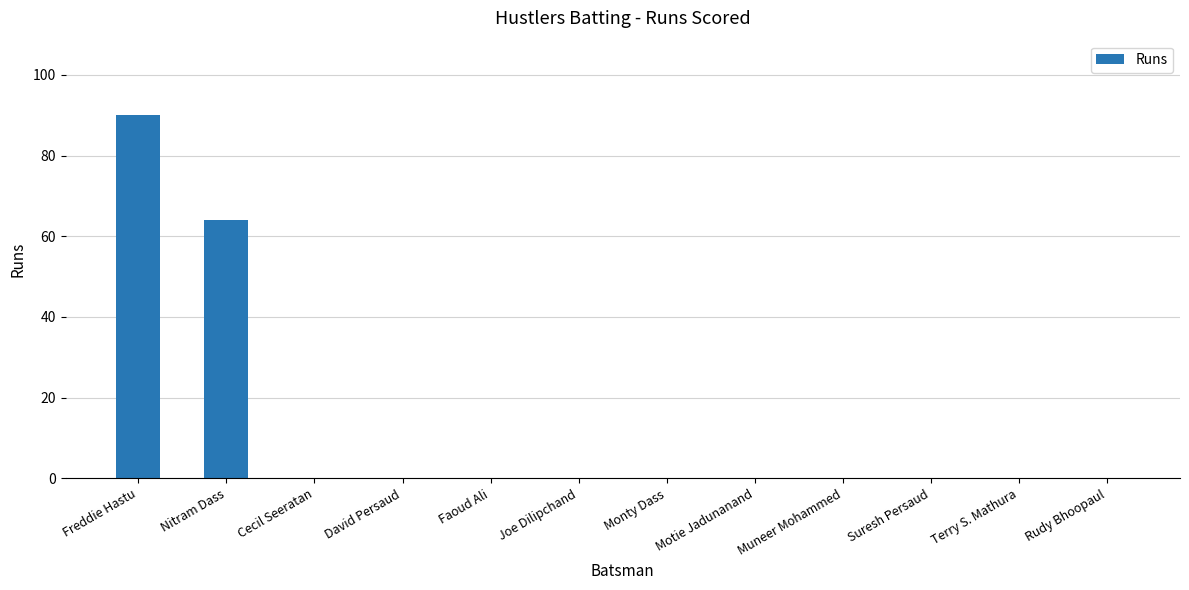

What is the approximate value at Nitram Dass?

64